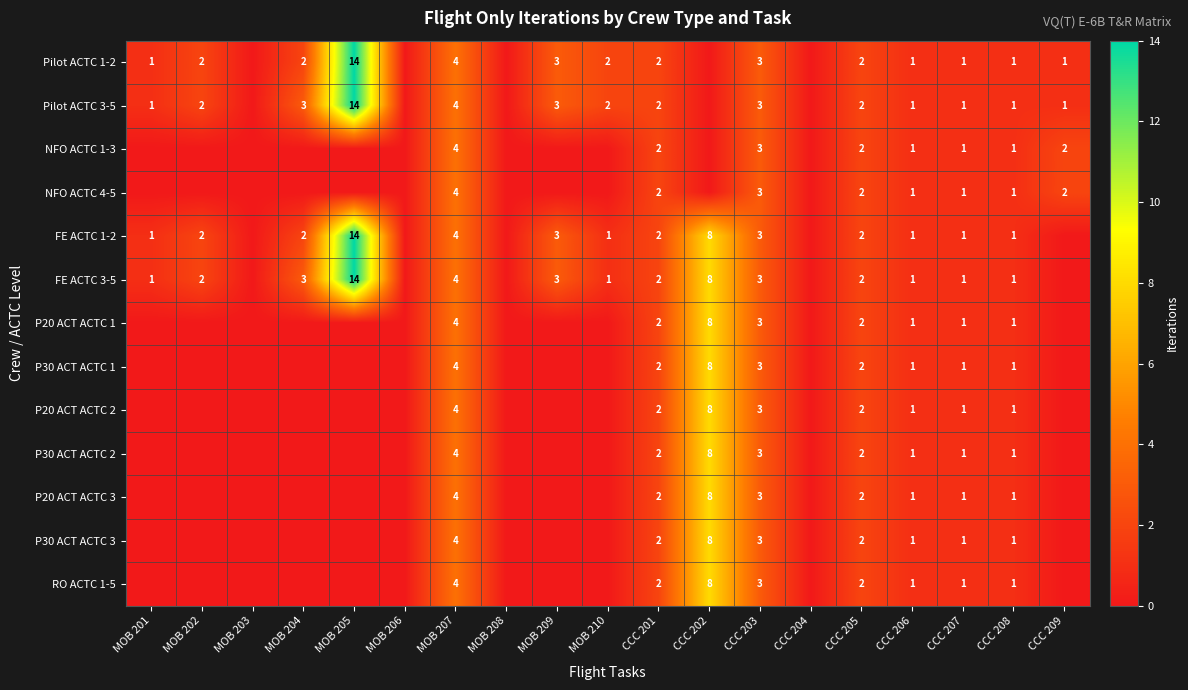

What is the sum of the Pilot ACTC 1-2 values at CCC 205 and MOB 207?

6